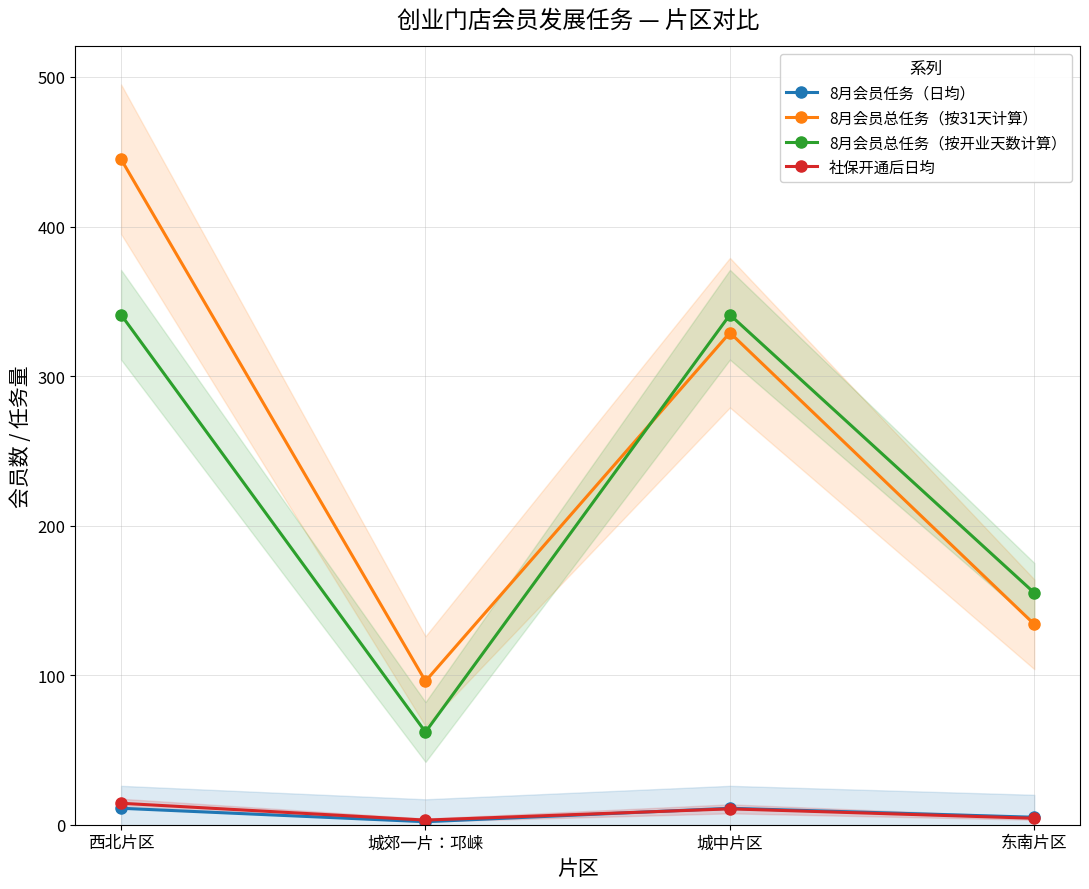

How many intersections are there between 8月会员总任务（按31天计算） and 8月会员总任务（按开业天数计算）?

1